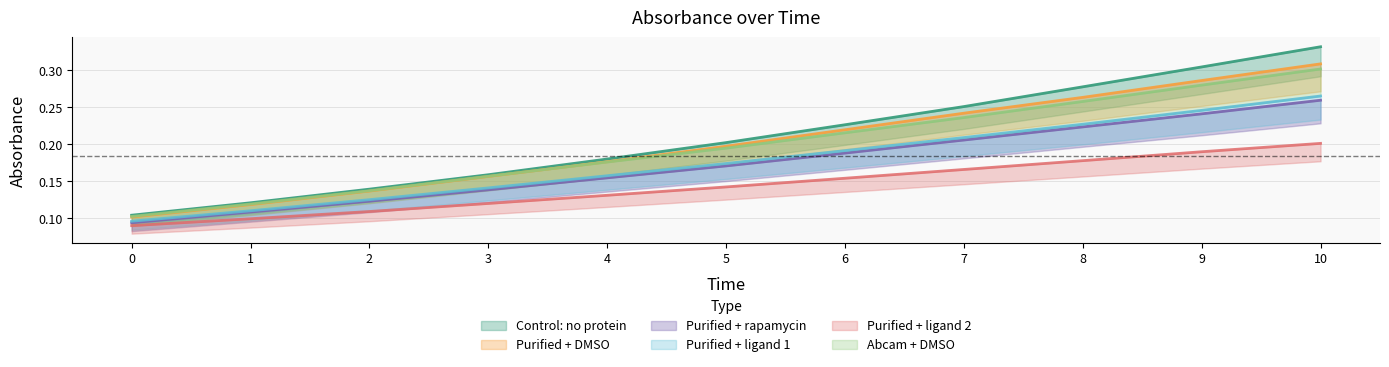

Reading left to right, transcribe all the data shown in this chart.

Control: no protein: 0.1	0.1	0.1	0.2	0.2	0.2	0.2	0.3	0.3	0.3	0.3
Purified + DMSO: 0.1	0.1	0.1	0.2	0.2	0.2	0.2	0.2	0.3	0.3	0.3
Purified + rapamycin: 0.1	0.1	0.1	0.1	0.2	0.2	0.2	0.2	0.2	0.2	0.3
Purified + ligand 1: 0.1	0.1	0.1	0.1	0.2	0.2	0.2	0.2	0.2	0.2	0.3
Purified + ligand 2: 0.1	0.1	0.1	0.1	0.1	0.1	0.2	0.2	0.2	0.2	0.2
Abcam + DMSO: 0.1	0.1	0.1	0.2	0.2	0.2	0.2	0.2	0.3	0.3	0.3